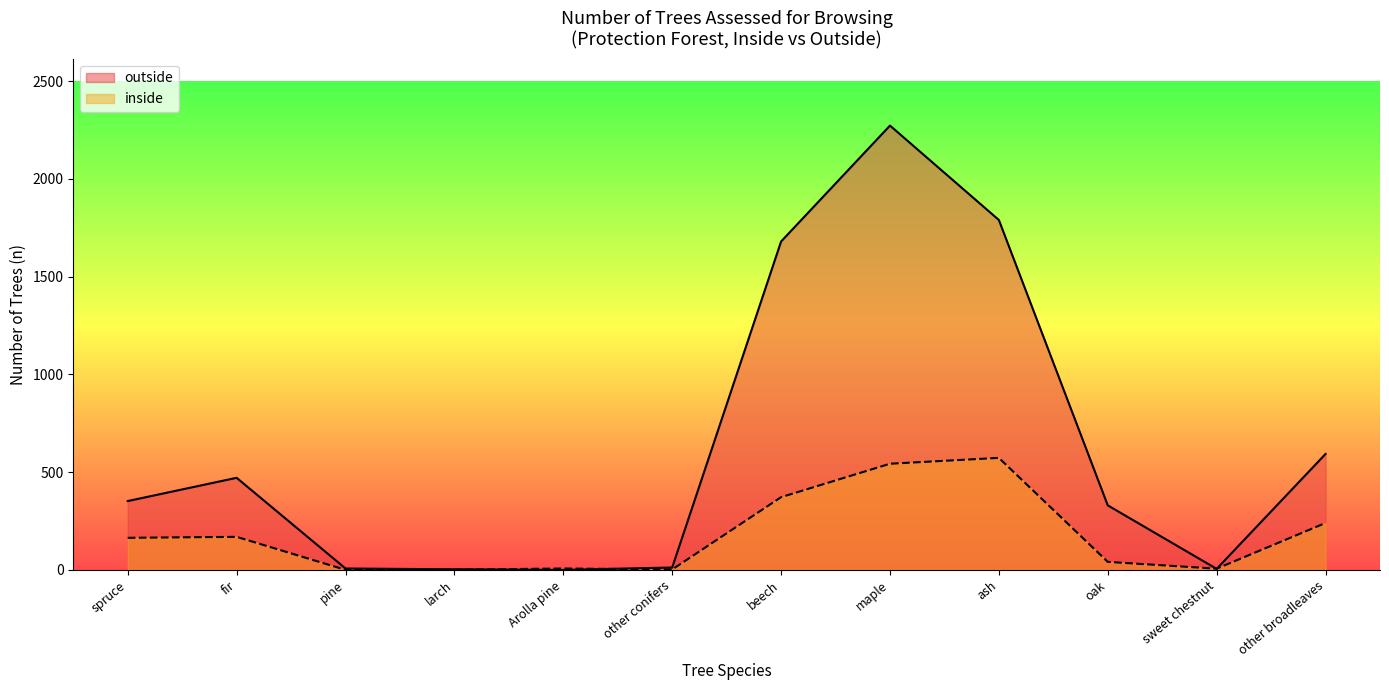

Does the chart have visible grid lines?

No